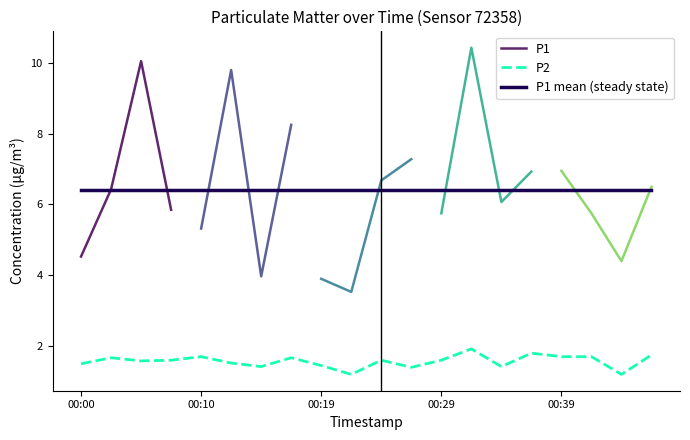

Which has a higher value, 00:05 or 00:44?

00:05